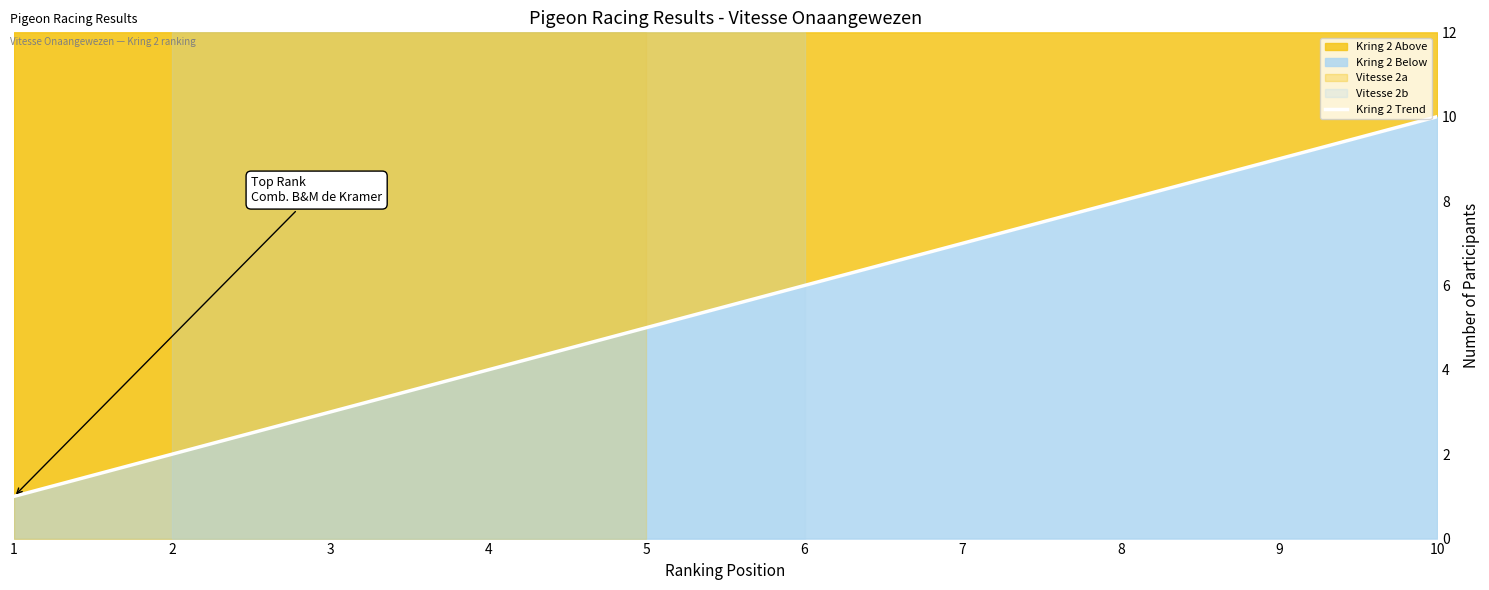

Reading left to right, extract all data points from this chart.

1	2	3	4	5	6	7	8	9	10